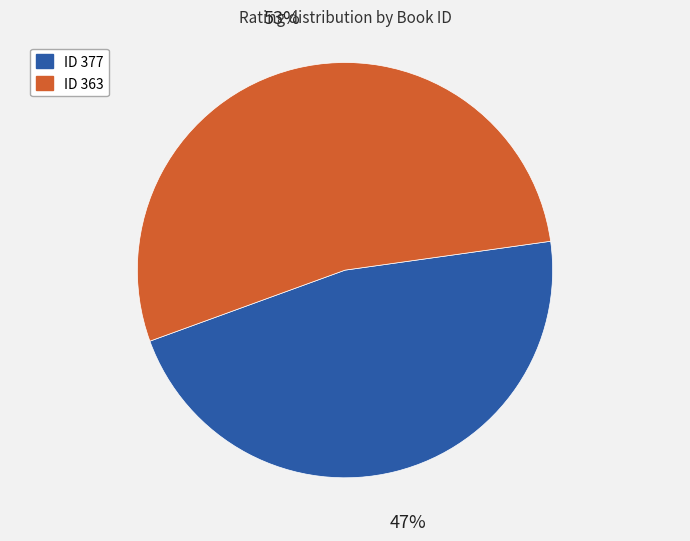

How many slices are in this pie chart?

2